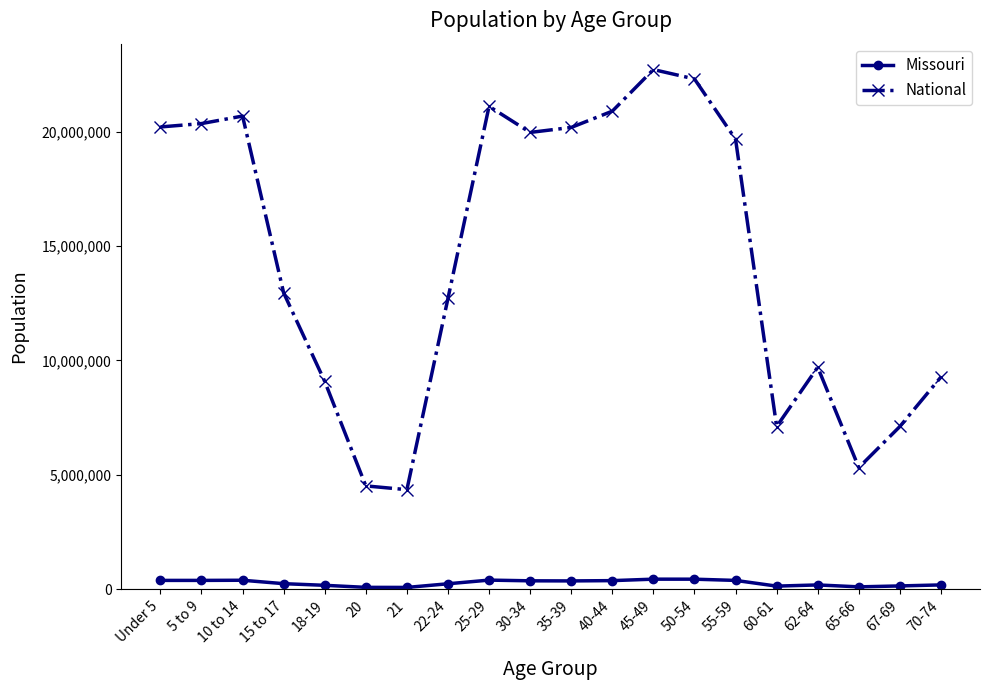

What is the sum of the Missouri values at Under 5 and 15 to 17?

638048